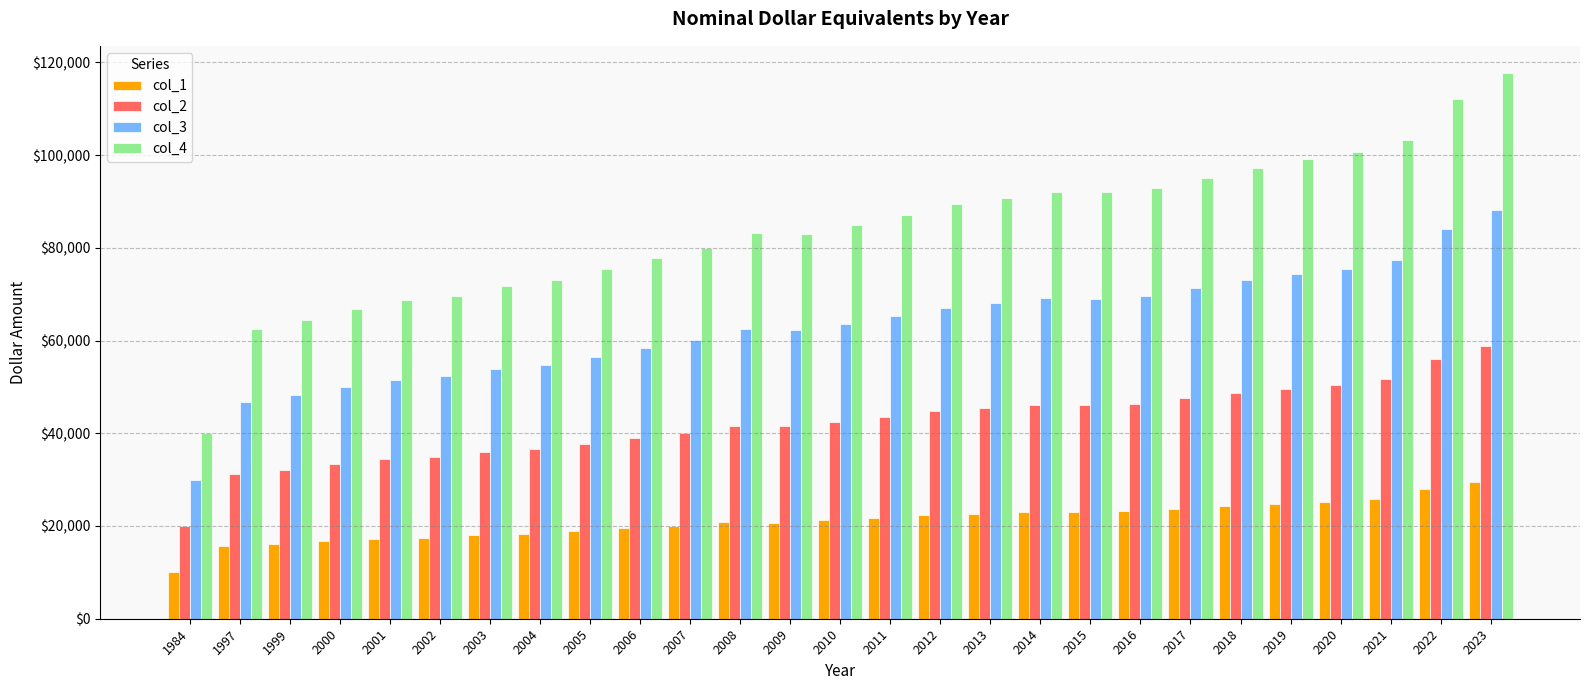

What is the value of the col_2 bar at the 22nd from the left?

48646